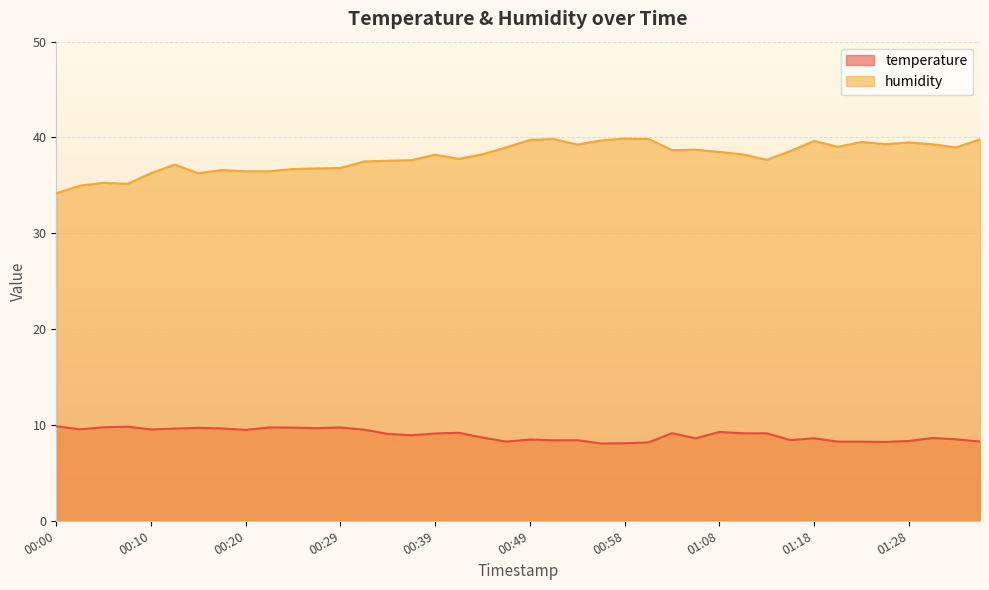

Where does the temperature series first go above 9?

00:00